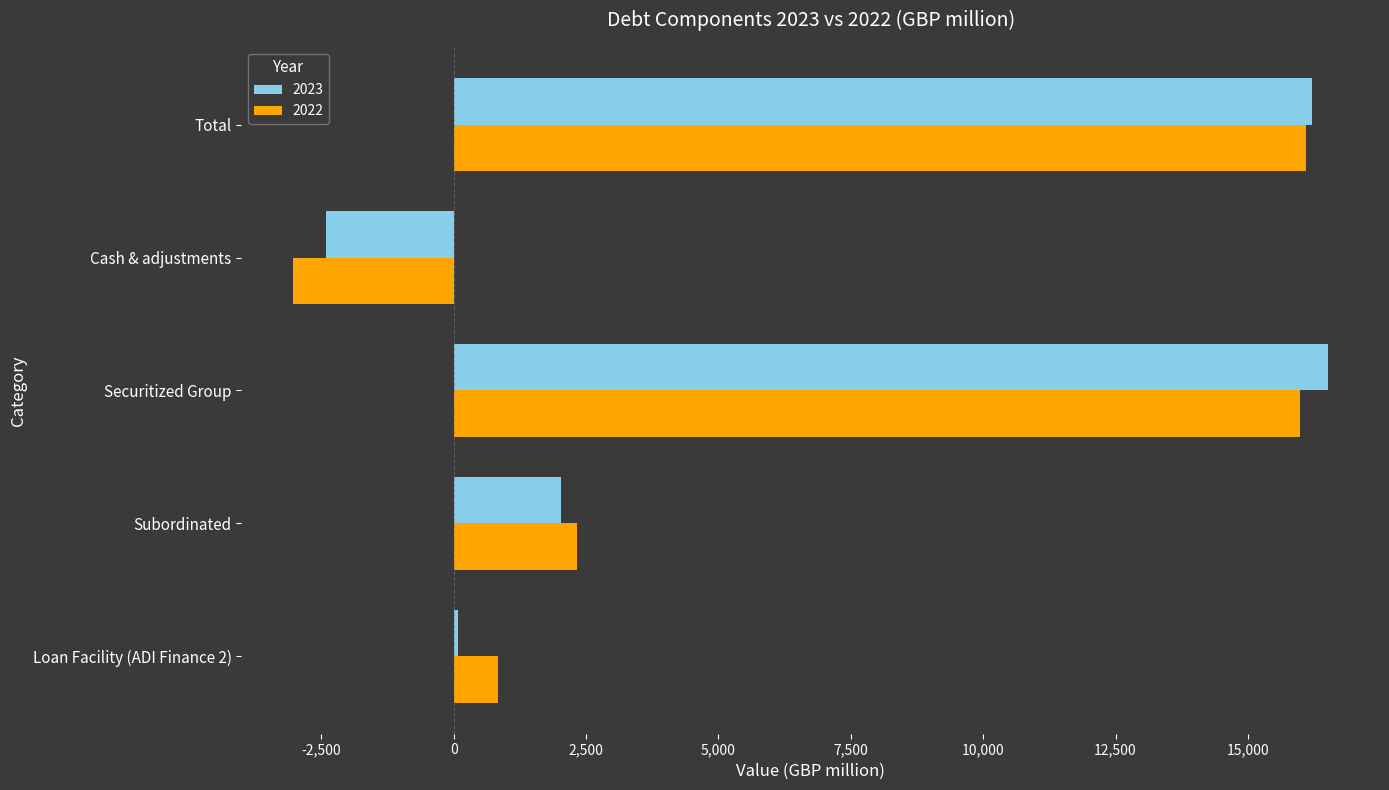

What is the minimum value for 2022?

-3035